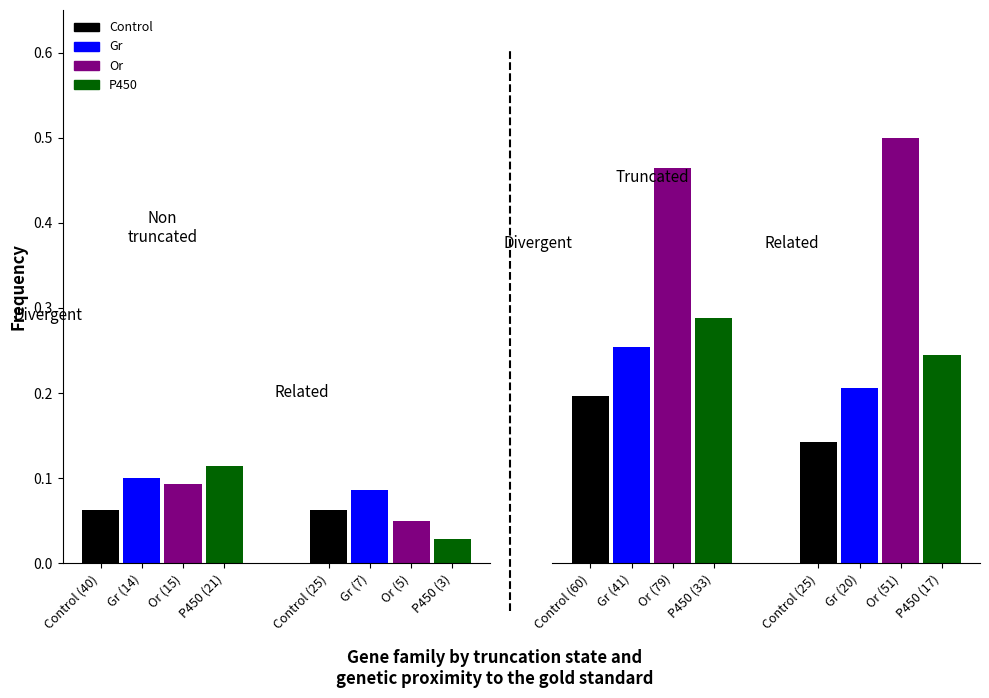

How many data points does each series have?

4